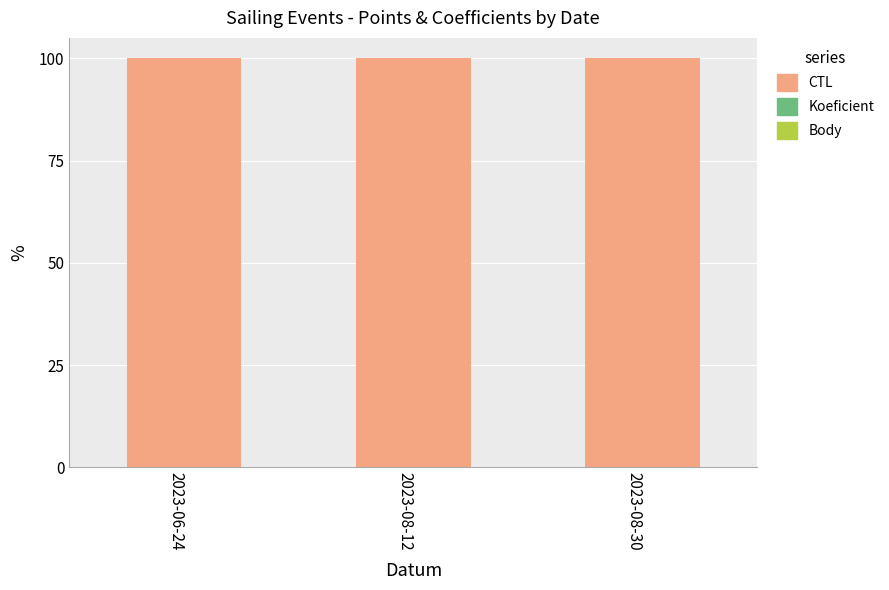

Is it true that CTL equals 100.0 at 2023-08-12?

True